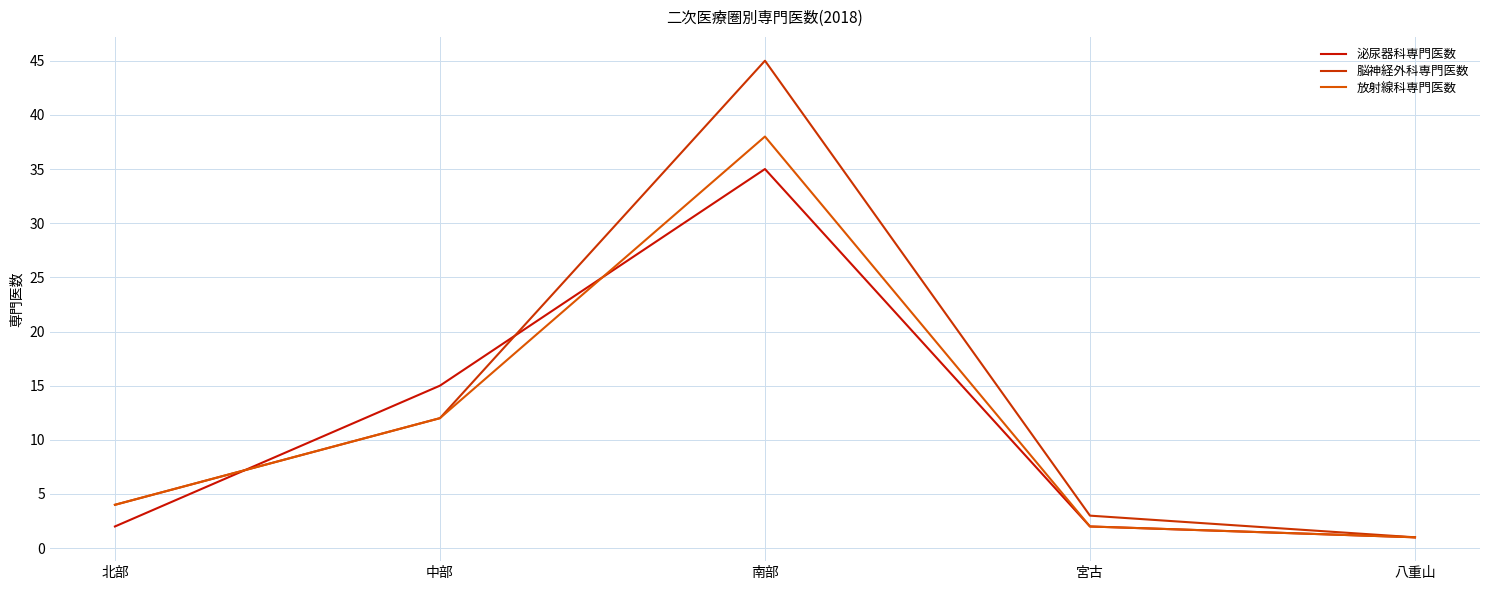

At 北部, list the series in order from largest to smallest.

脳神経外科専門医数, 放射線科専門医数, 泌尿器科専門医数